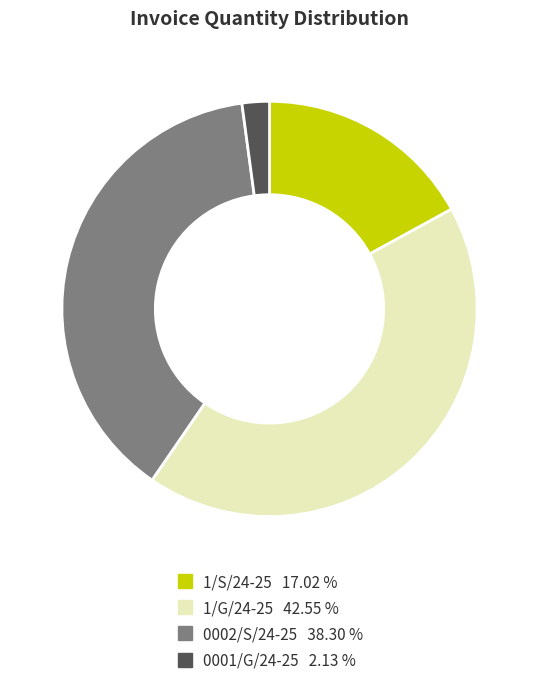

Is the sum of 1/G/24-25 and 0002/S/24-25 greater than half?

Yes